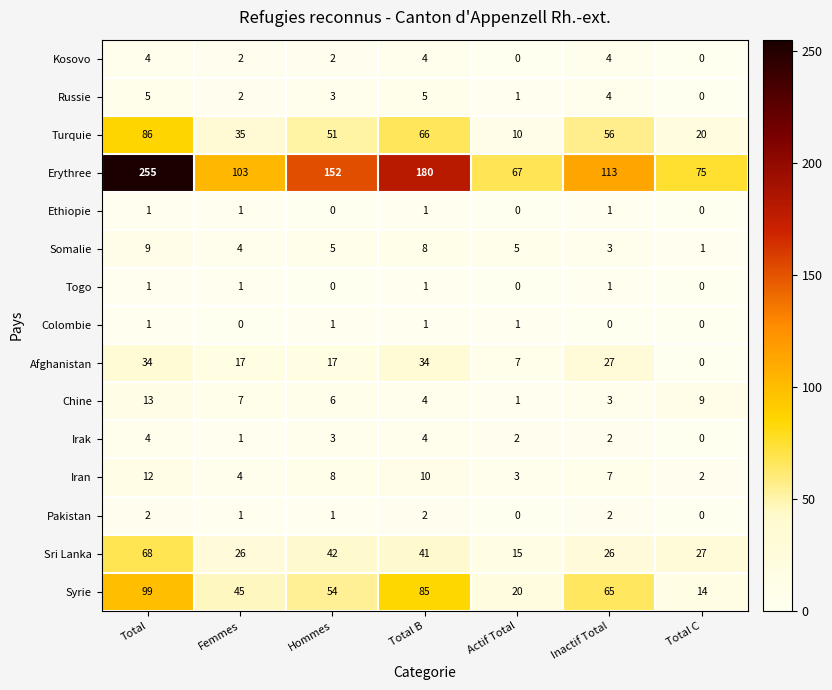

Which series changed the most between Total B and Total C?

Erythree